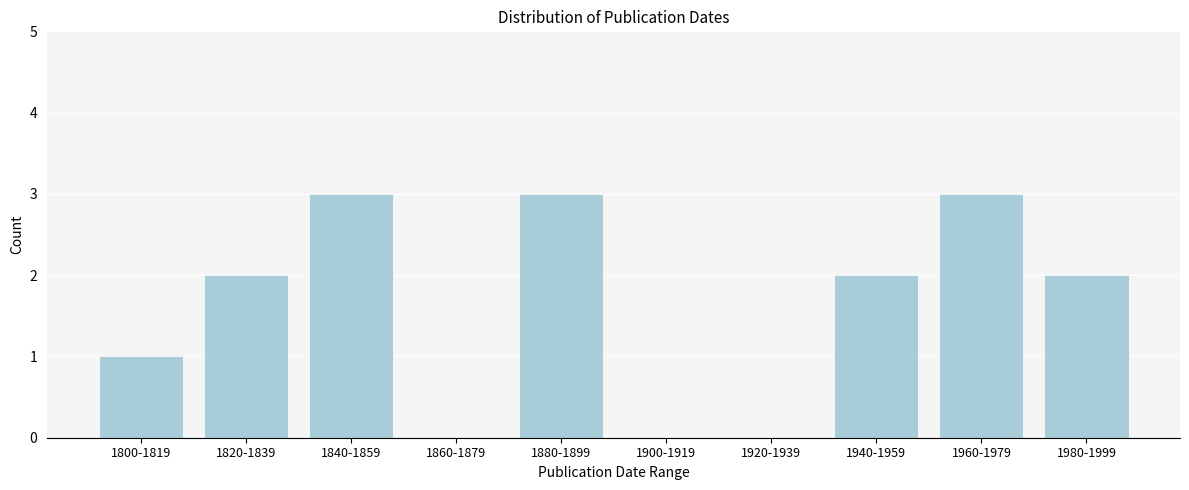

Reading left to right, list all the values displayed in this chart.

1800-1819=1	1820-1839=2	1840-1859=3	1860-1879=0	1880-1899=3	1900-1919=0	1920-1939=0	1940-1959=2	1960-1979=3	1980-1999=2